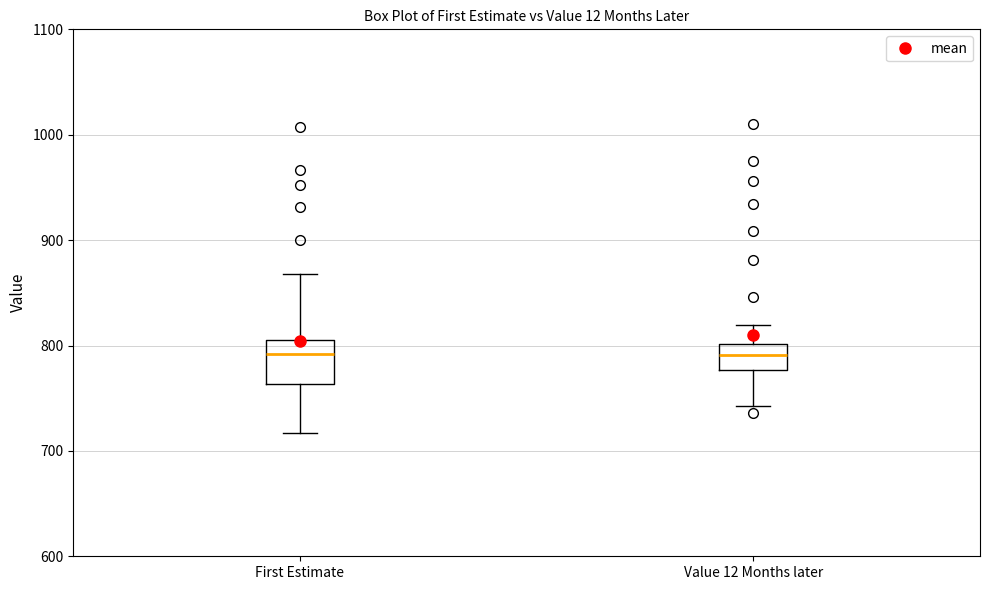

Where does the lower whisker of the box for First Estimate end on the y-axis? The values are not printed on the chart, so give them approximately, as read against the axis.

720